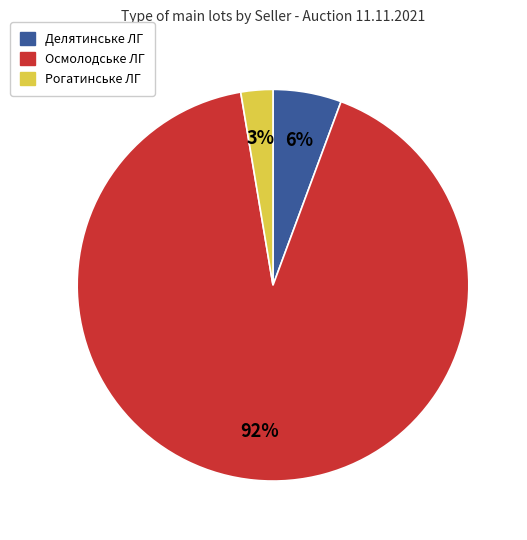

Is there a majority slice in this chart?

Yes